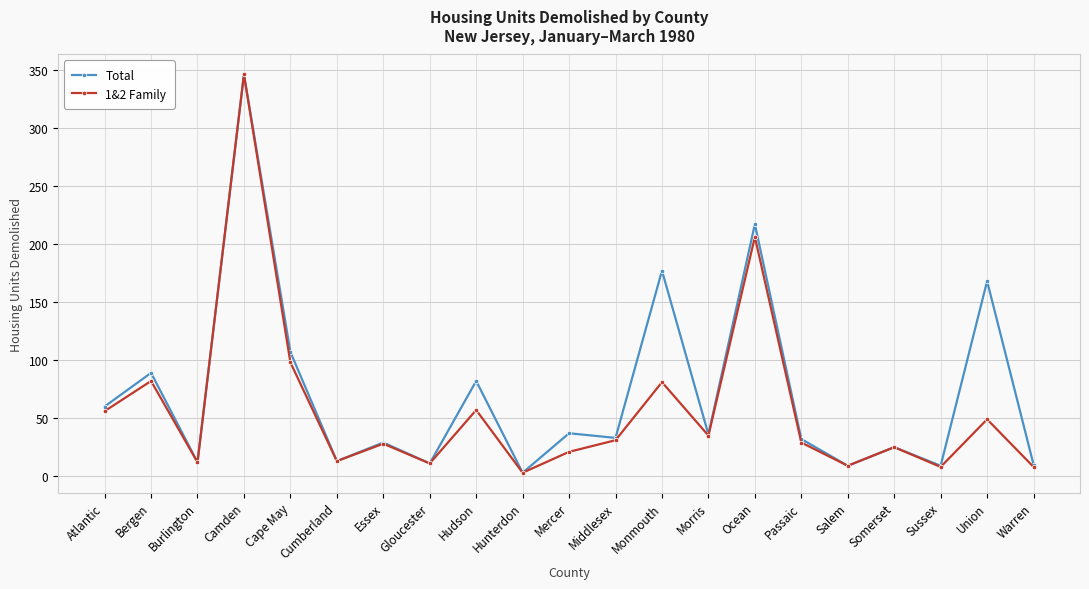

What is the spread (max minus min) of values at Cape May?

9